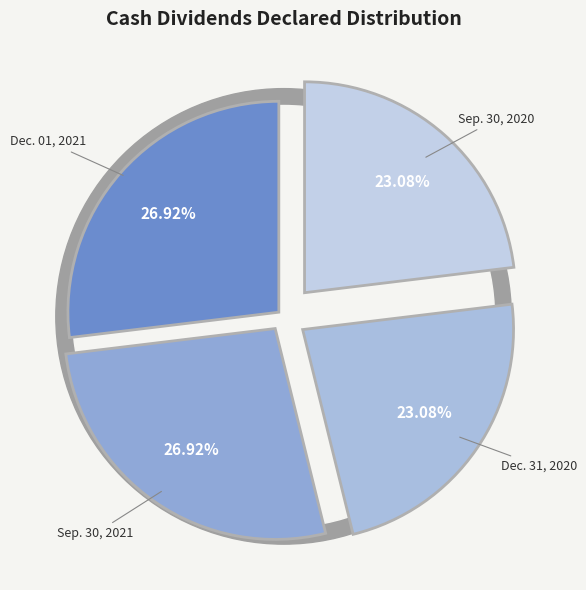

Which slice is the largest?

Dec. 01, 2021